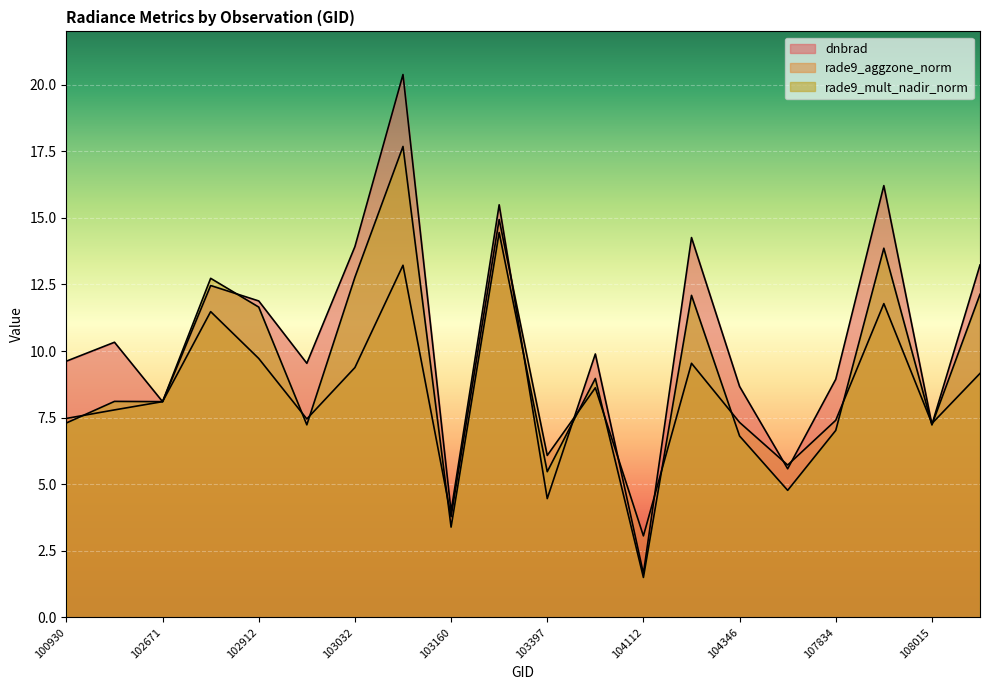

Which category has the highest value across all series?

103040